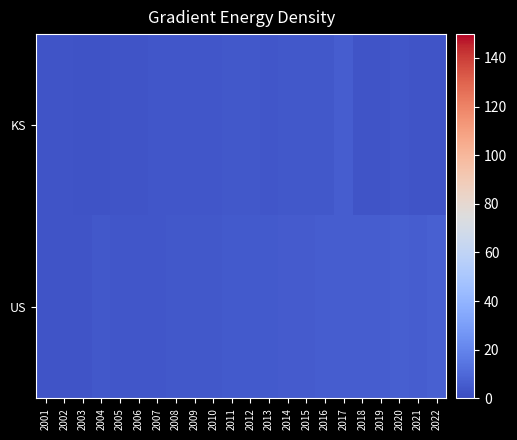

At how many categories does at least one series exceed 3?

22